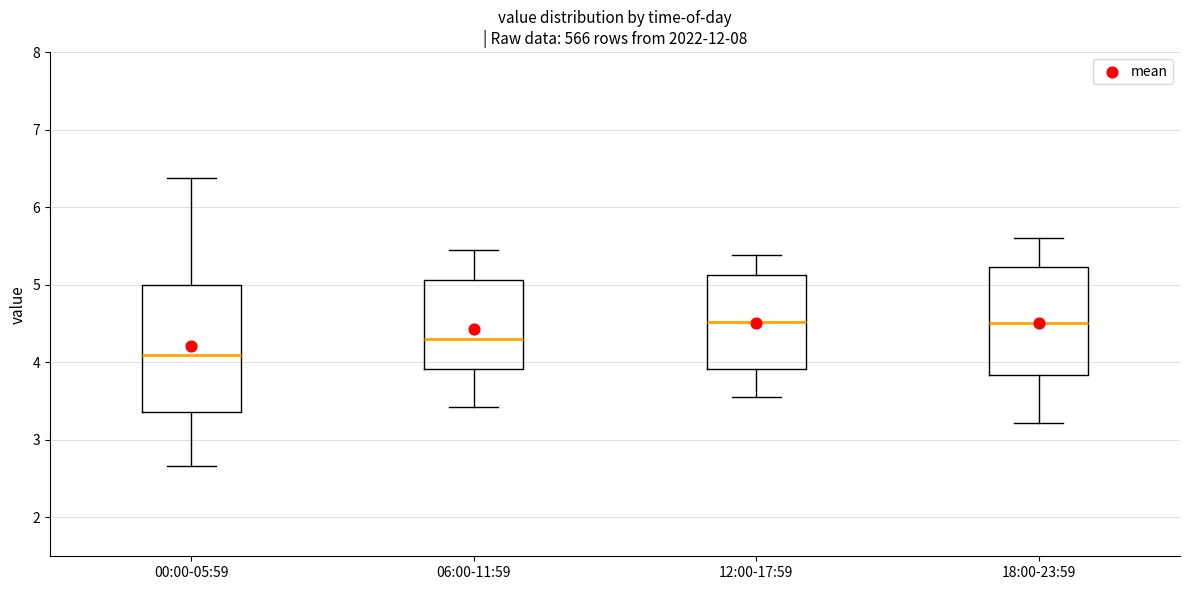

Where is the lower edge of the box for 06:00-11:59 on the y-axis? The values are not printed on the chart, so give them approximately, as read against the axis.

3.9